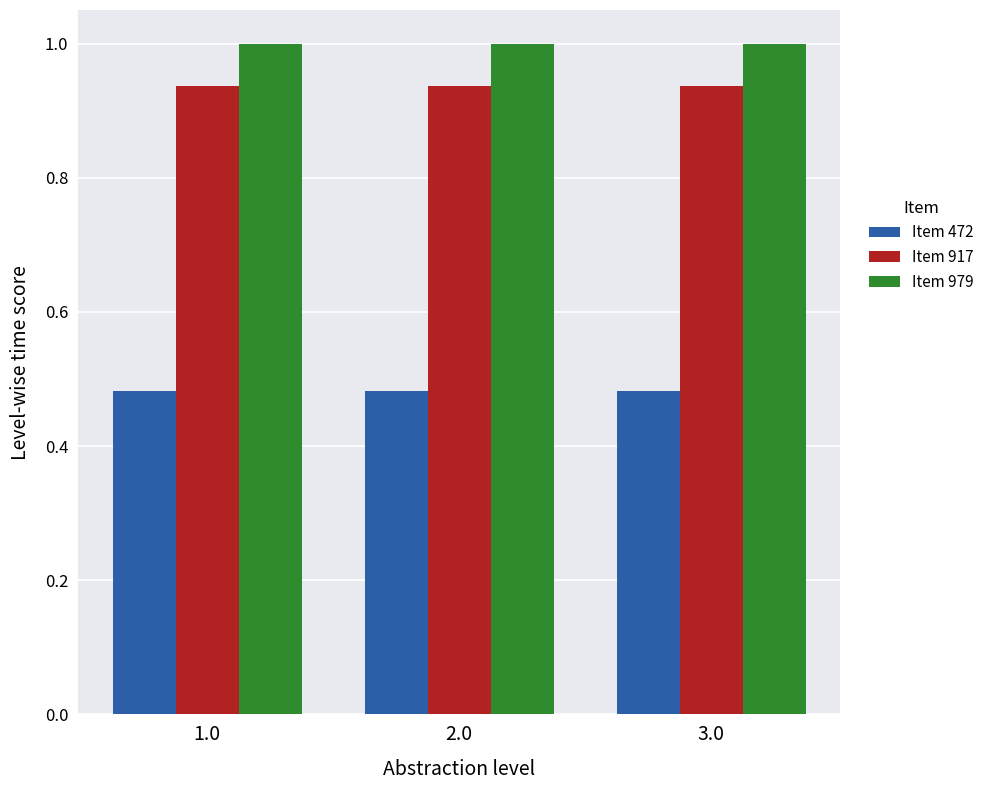

What is the sum of all Item 917 values?

2.8